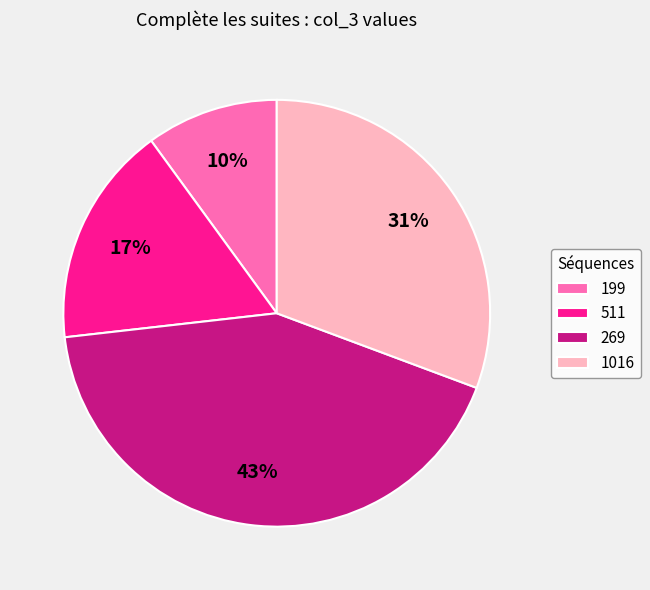

To the nearest percent, what percentage of the pie is 199?

10%